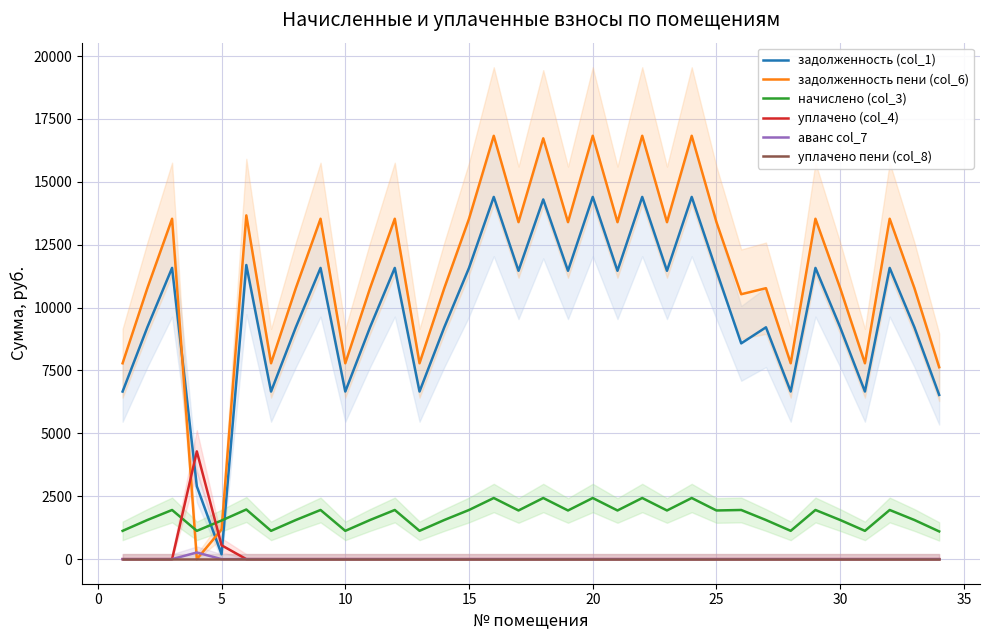

True or false: уплачено (col_4) and начислено (col_3) cross at least once.

True